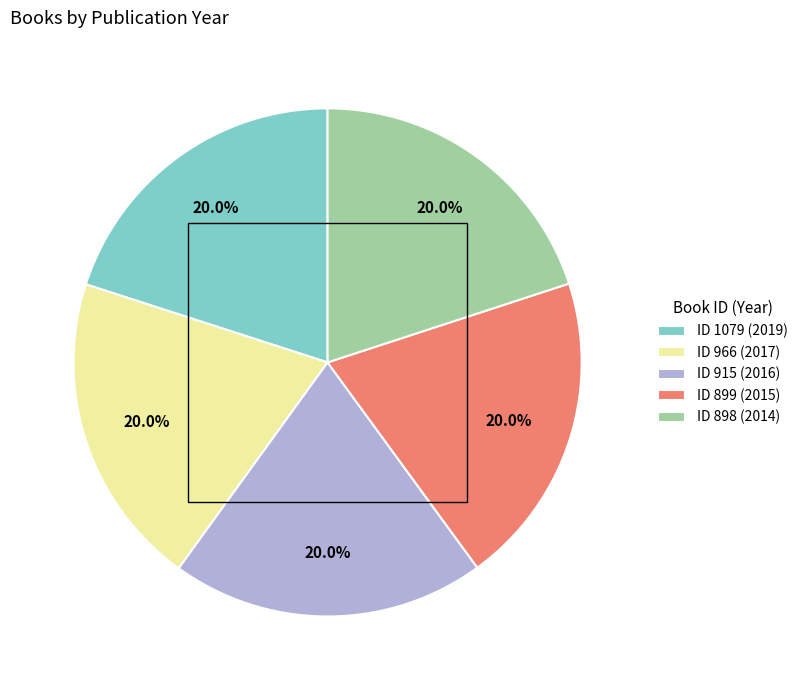

Does ID 966 (2017) represent more than half of the total?

No